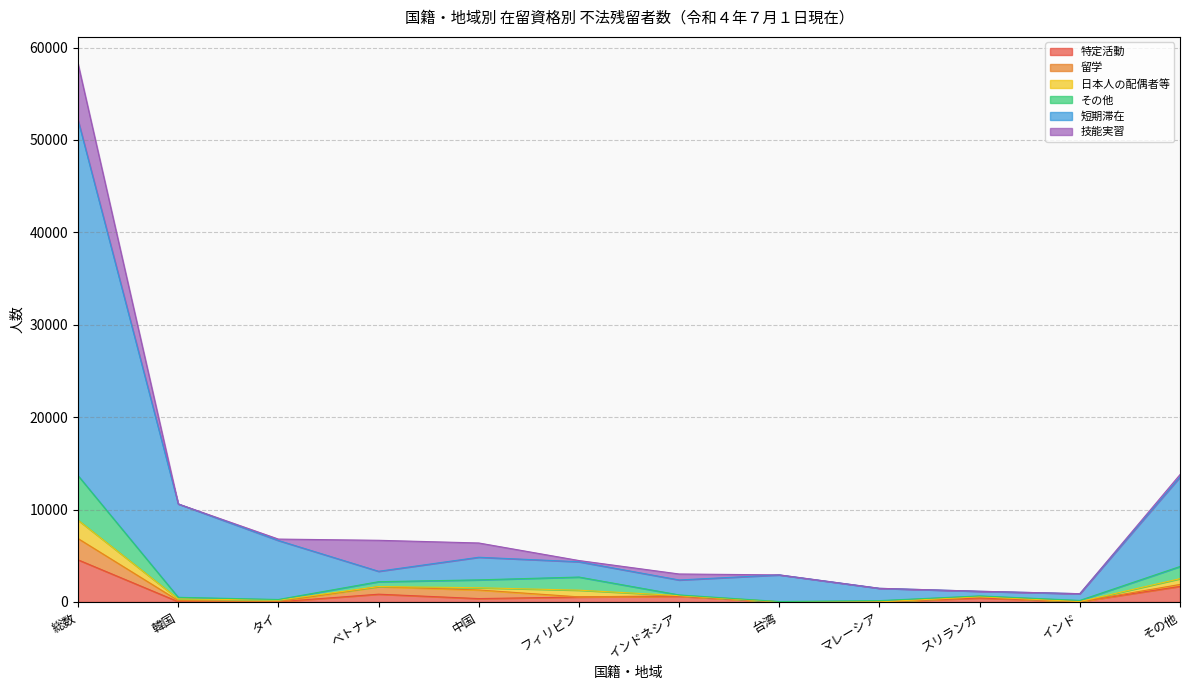

Where is the first local minimum for その他?

タイ